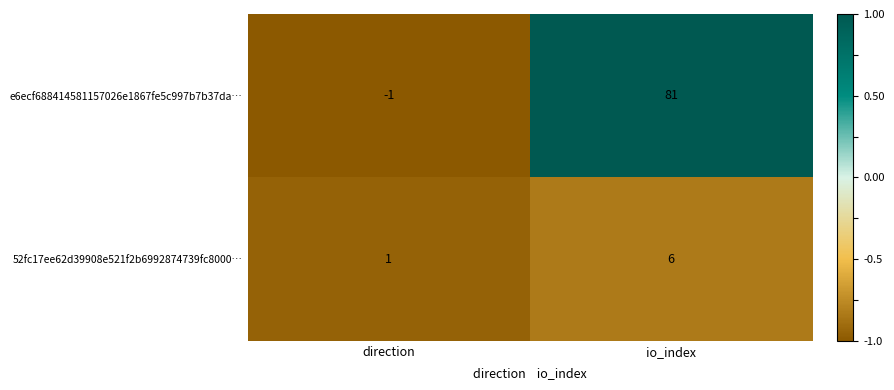

Reading left to right, transcribe all the data shown in this chart.

e6ecf688414581157026e1867fe5c997b7b37da…: -1	81
52fc17ee62d39908e521f2b6992874739fc8000…: 1	6